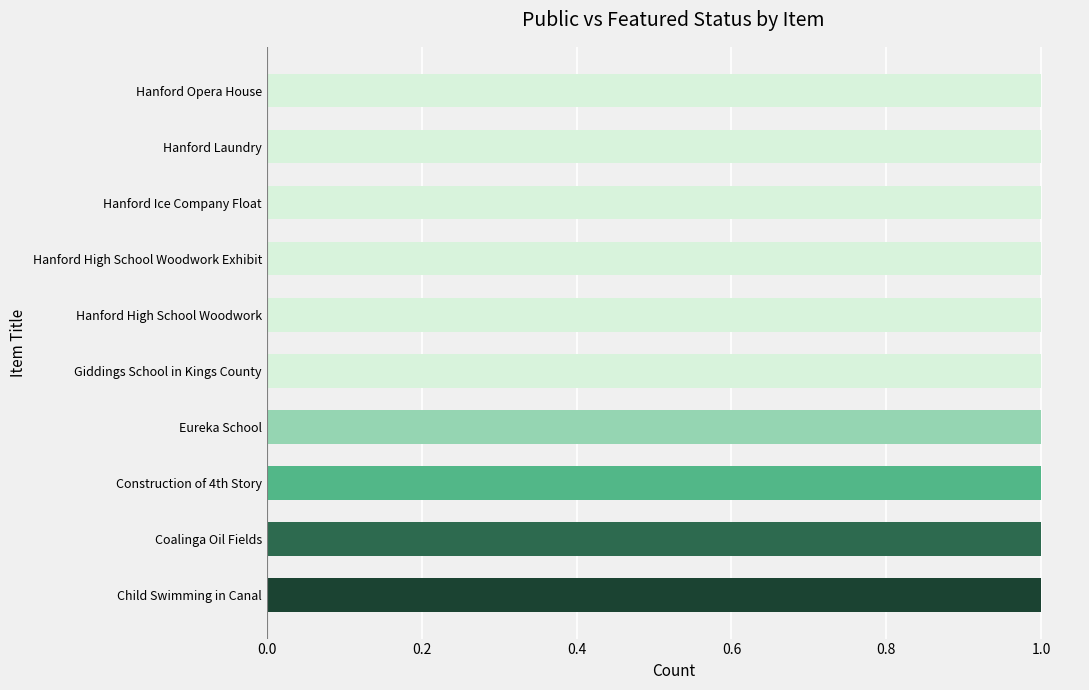

What is the label of the 7th bar from the left?

Hanford High School Woodwork Exhibit